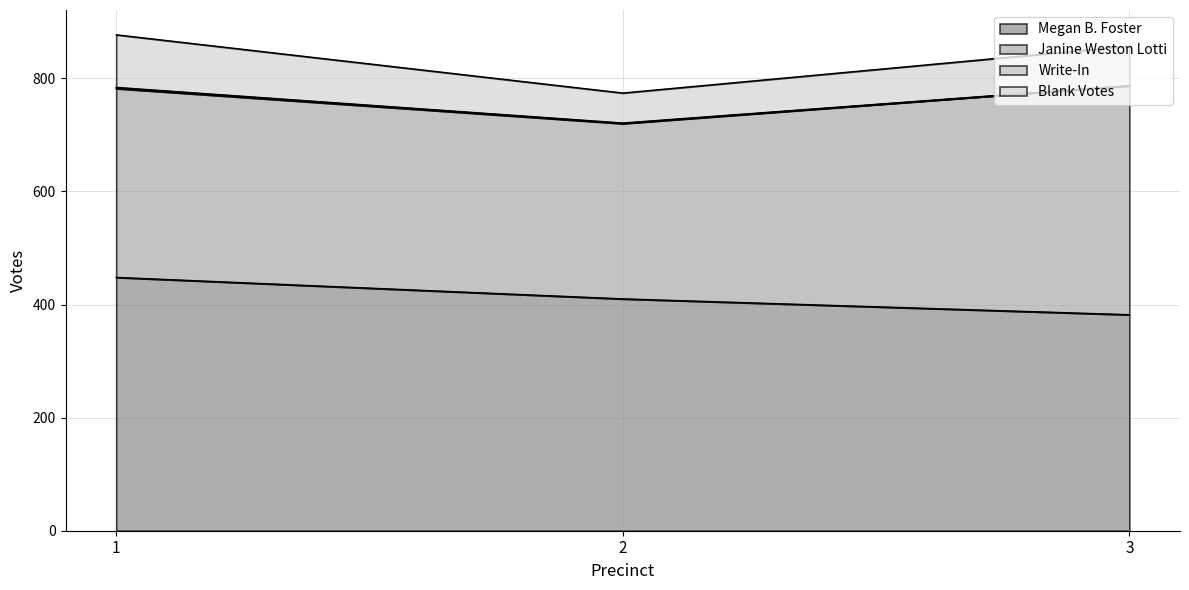

Which series changed the most between 1 and 2?

Blank Votes